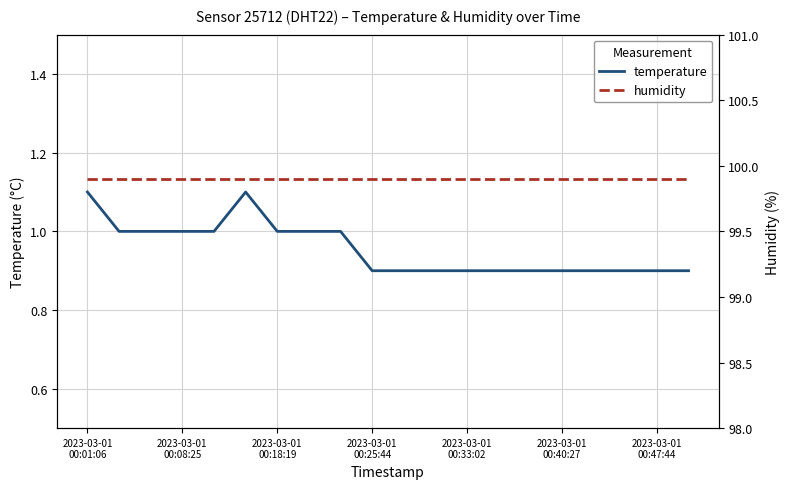

What is the maximum value for temperature?

1.1